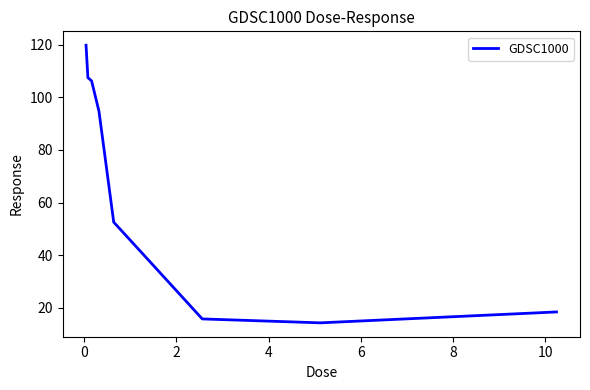

How many lines are shown in the chart?

1